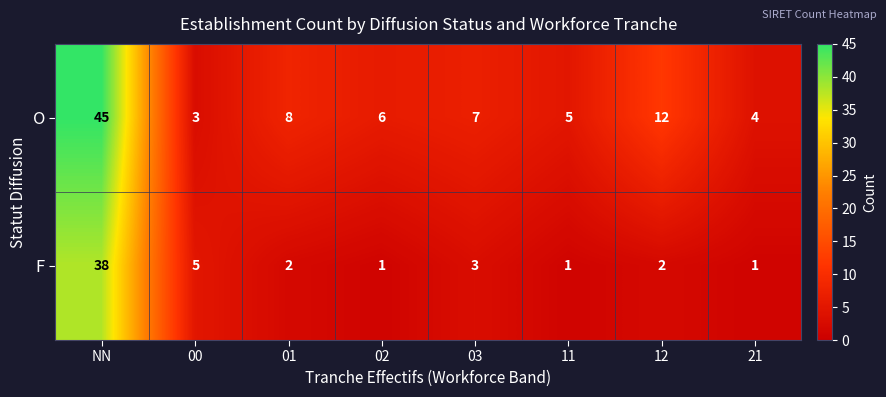

What is the minimum value shown in the chart?

1